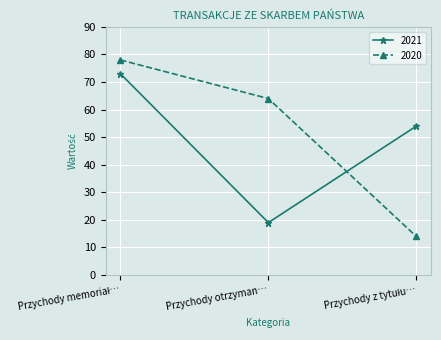

What is the lowest value of the 2020 series?

14